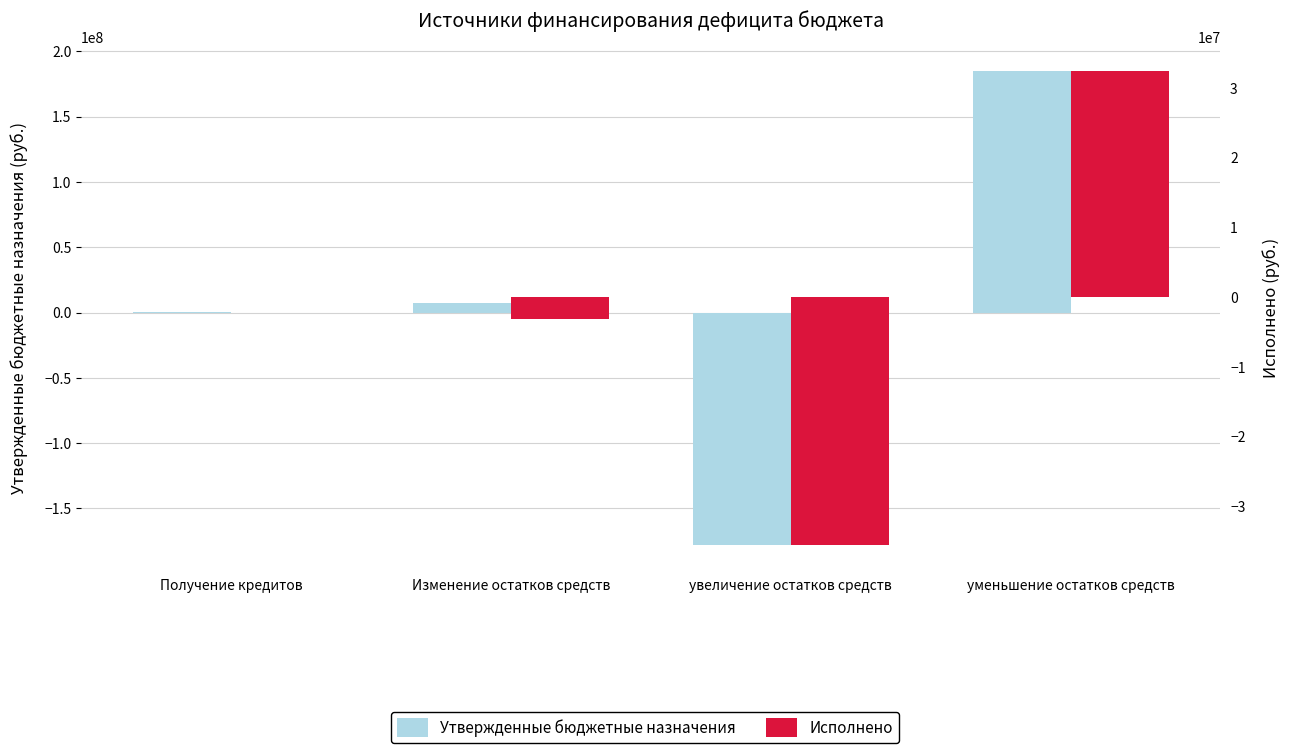

What value does the Утвержденные бюджетные назначения series have at увеличение остатков средств?

-177931173.0